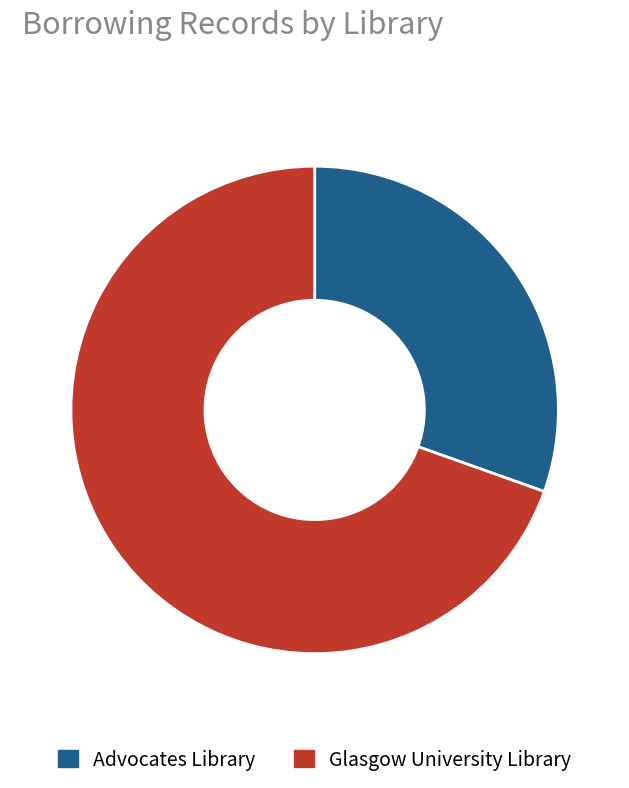

Combined, do Advocates Library and Glasgow University Library account for over 50%?

Yes